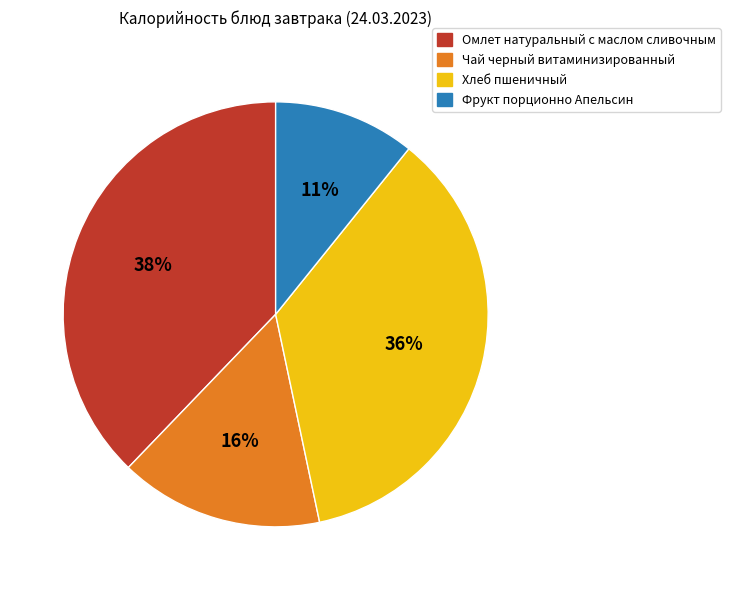

To the nearest percent, what portion does Омлет натуральный с маслом сливочным represent?

38%